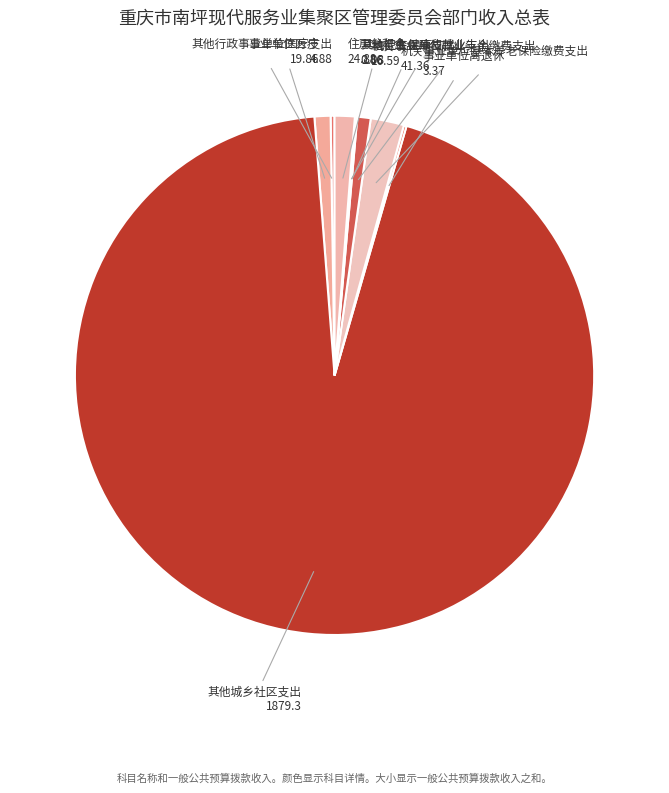

True or false: 机关事业单位基本养老保险缴费支出 accounts for 2% of the total.

True